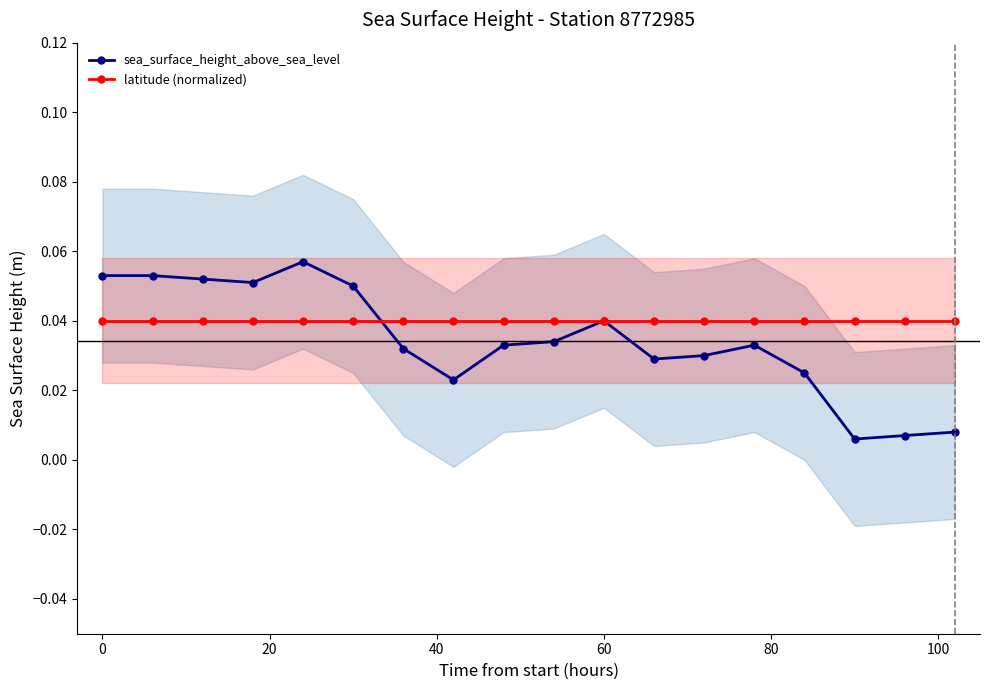

List the series in order of their overall mean, lowest first.

sea_surface_height_above_sea_level, latitude (normalized)